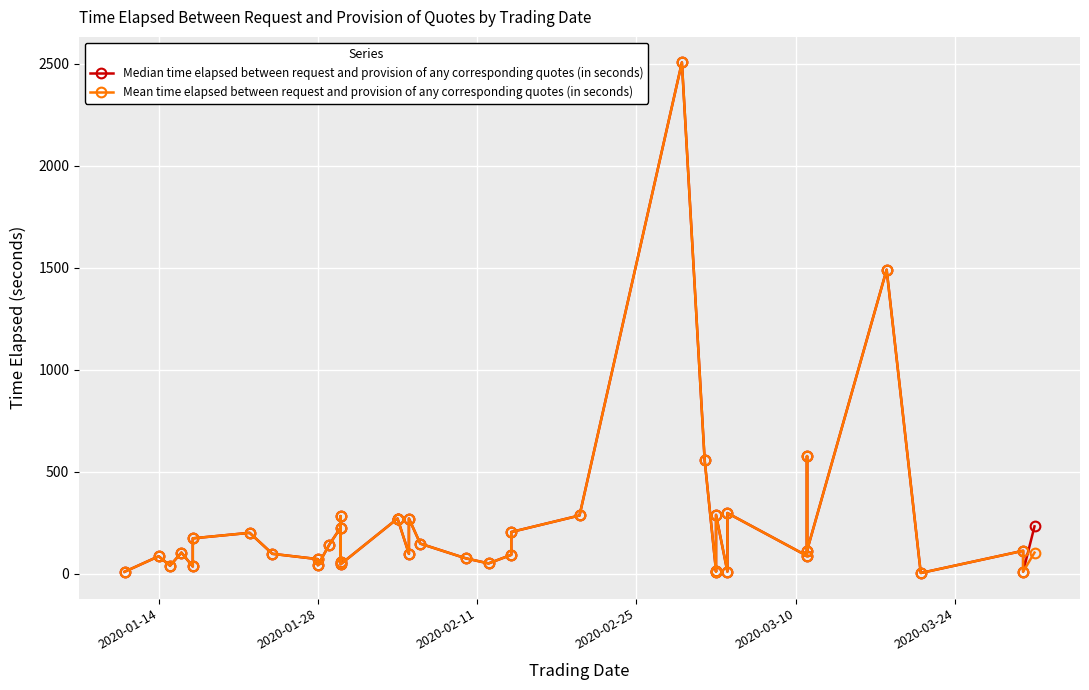

Is it true that Median time elapsed between request and provision of any corresponding quotes (in seconds) equals 79.2 at 14?

False